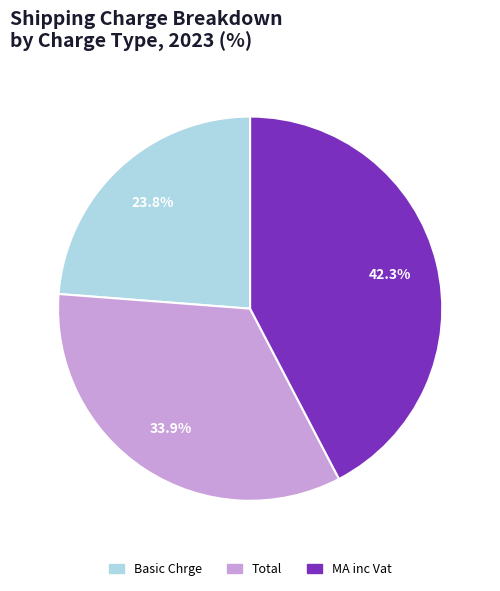

What portion of the pie excludes MA inc Vat?

57.7%